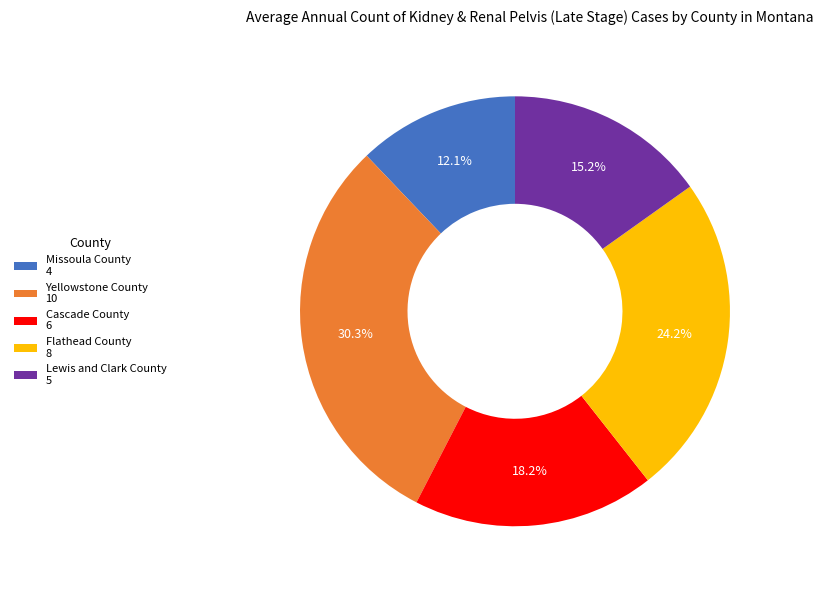

What is the ratio of the value at Missoula County 4 to the value at Lewis and Clark County 5?

0.8